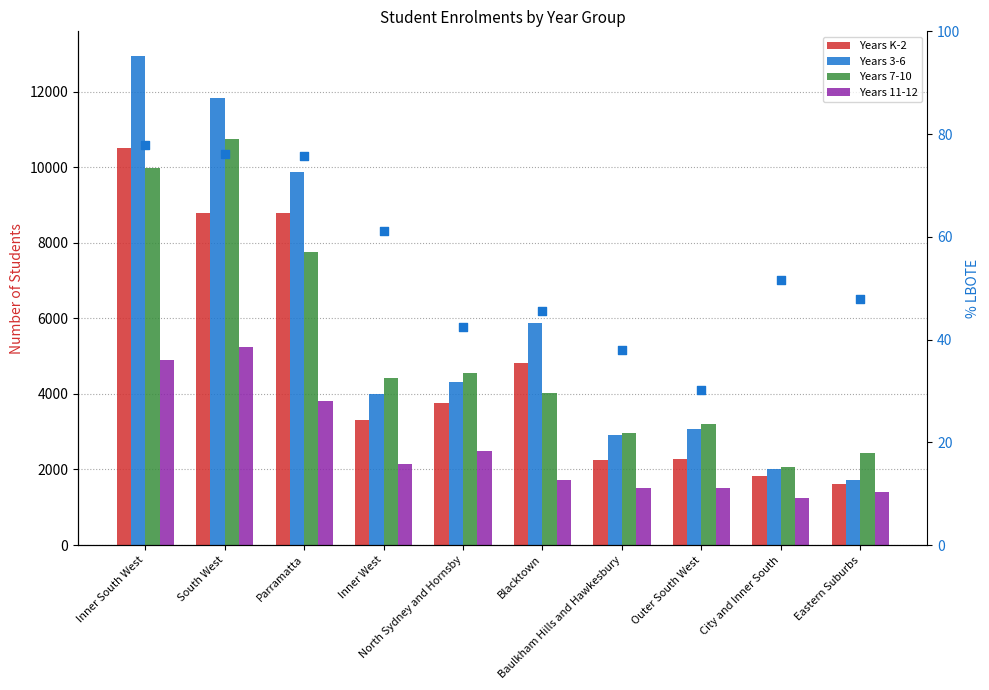

At how many categories does at least one series exceed 889?

10